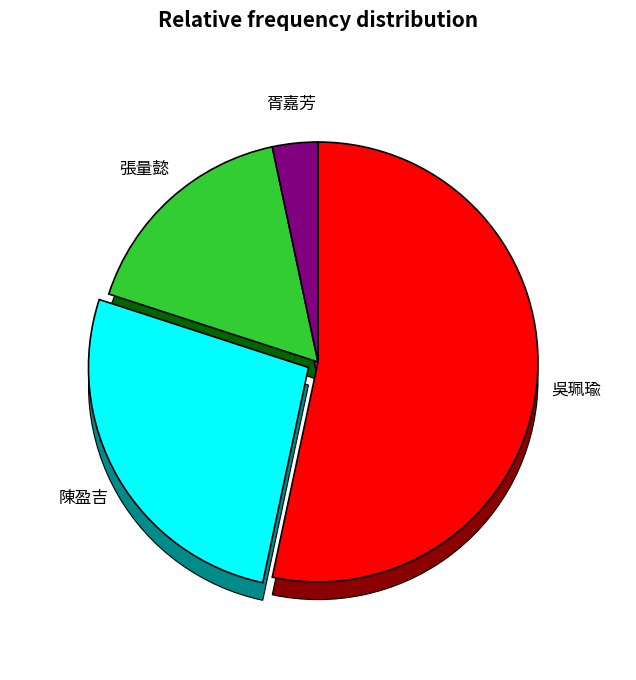

Do 胥嘉芳 and 張量懿 together represent more than half of the pie?

No